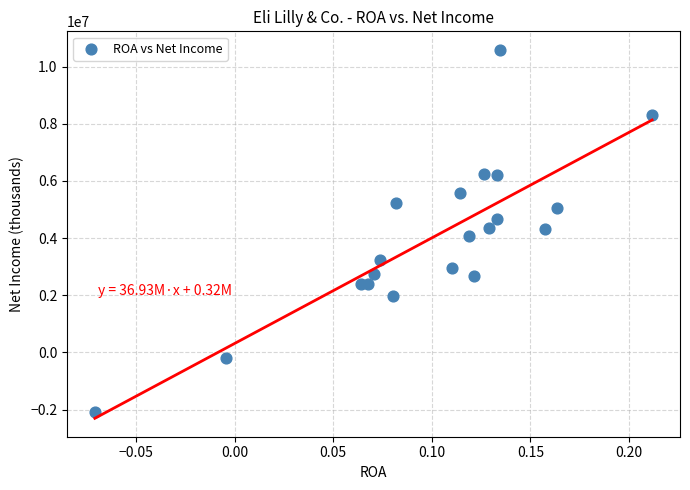

What is the range of Y values (max minus min)?

12661900